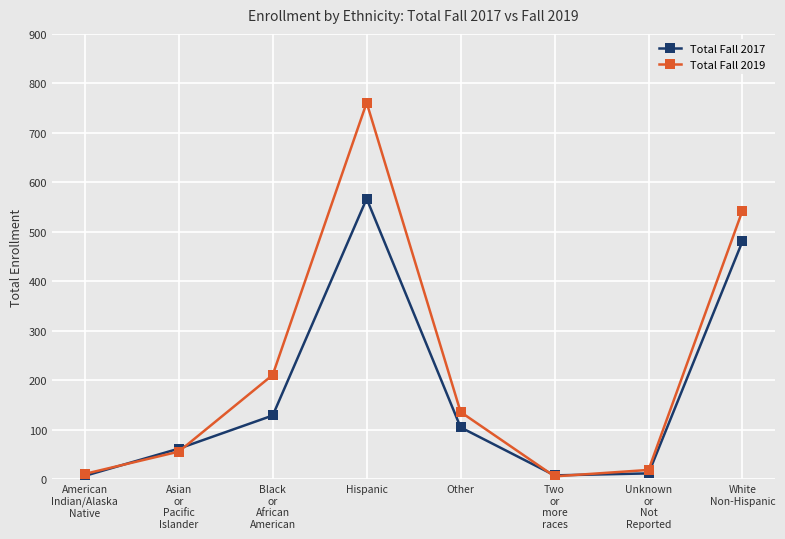

What is the maximum value shown in the chart?

761